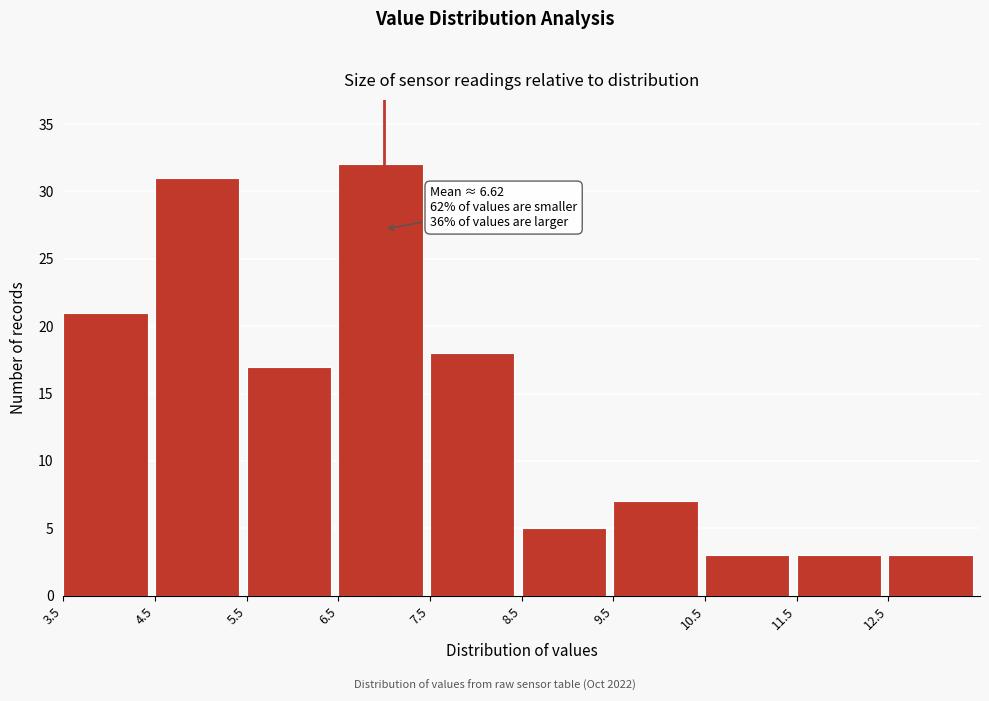

Which range on the x-axis has the tallest bar?

6.5 to 7.5